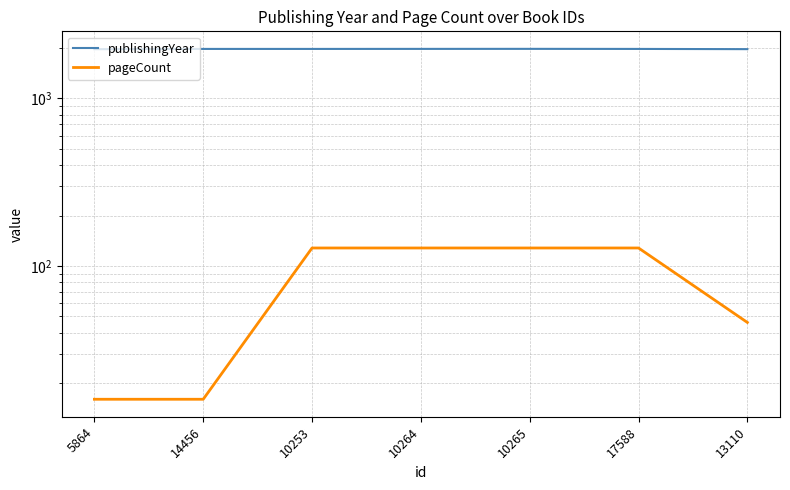

How many lines are shown in the chart?

2